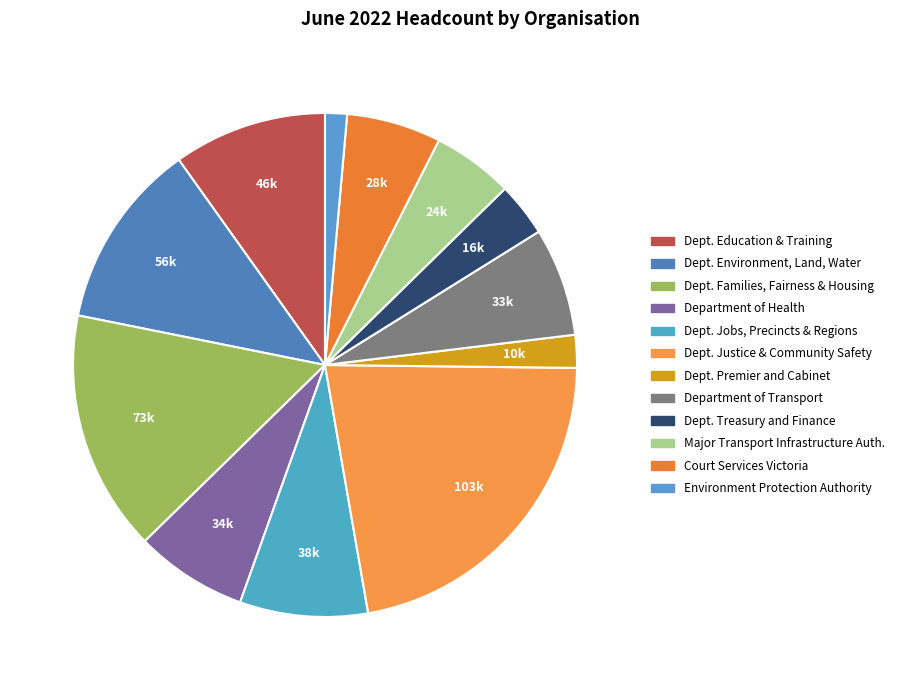

Which category has the smallest portion of the pie?

Environment Protection Authority